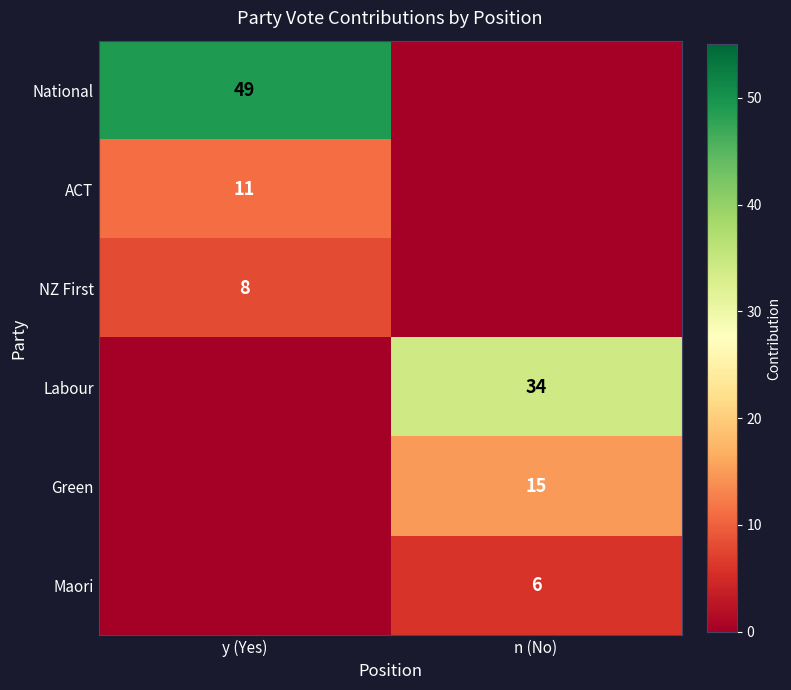

Between n (No) and y (Yes), which is larger?

y (Yes)